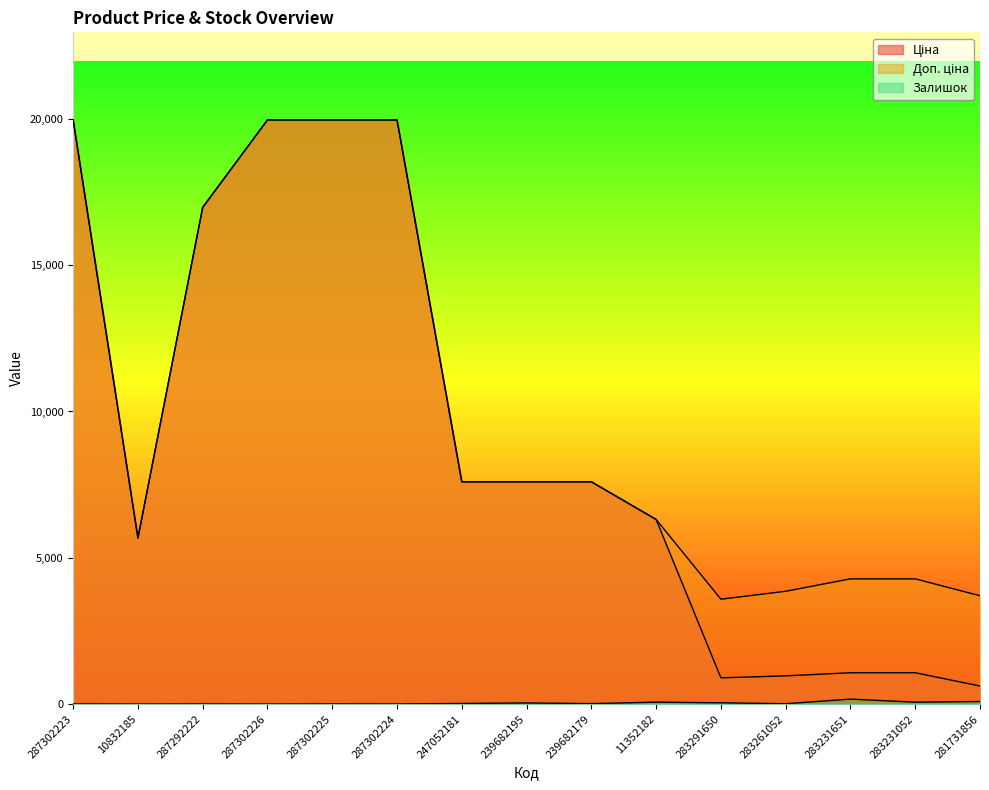

True or false: Ціна and Доп. ціна cross at least once.

False